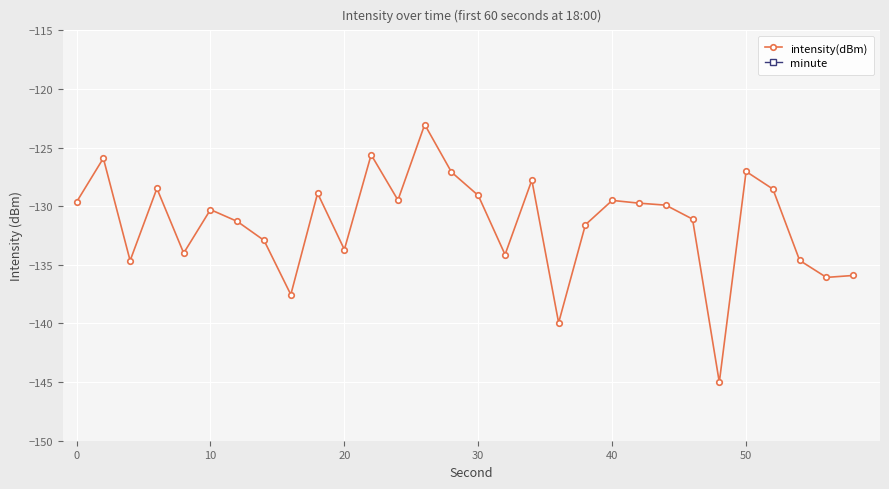

Which series has the largest total across all categories?

minute